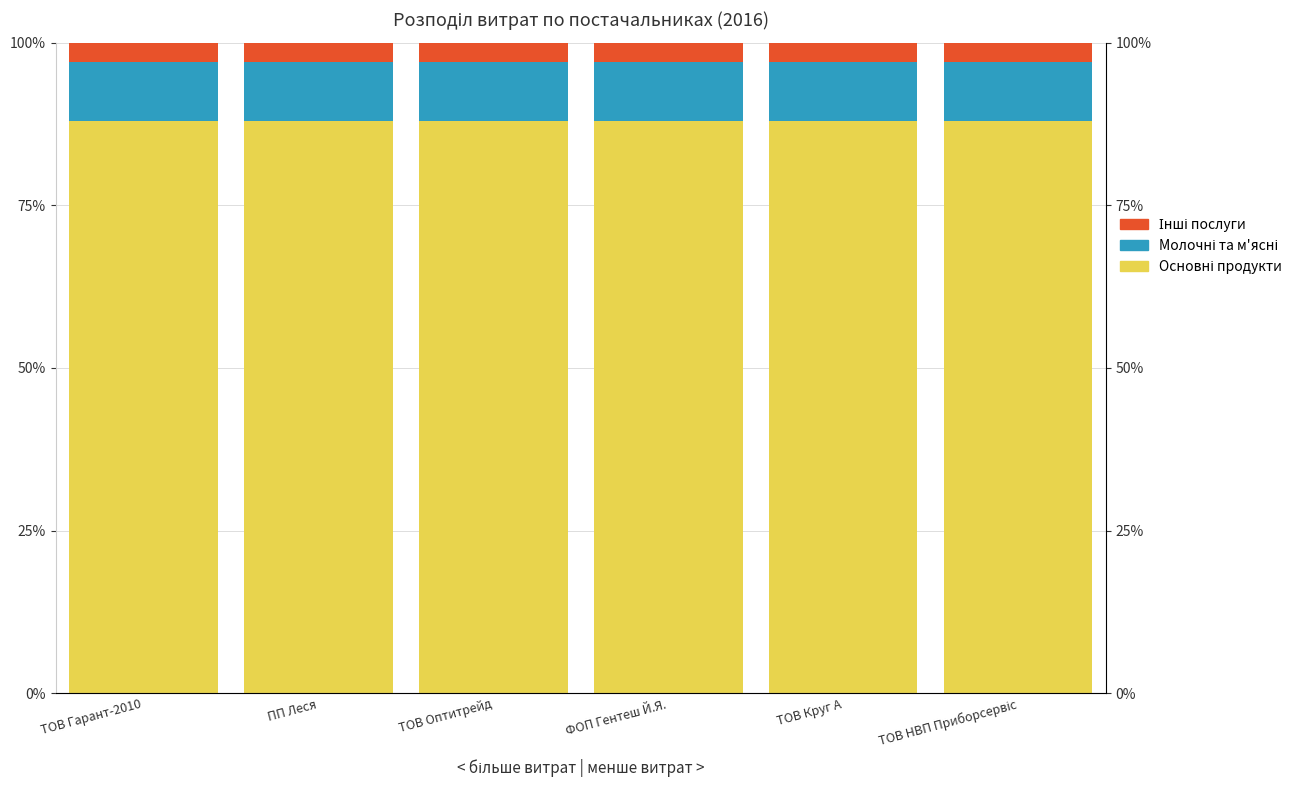

Rank the series by their maximum value, from lowest to highest.

Інші послуги, Молочні та м'ясні, Основні продукти